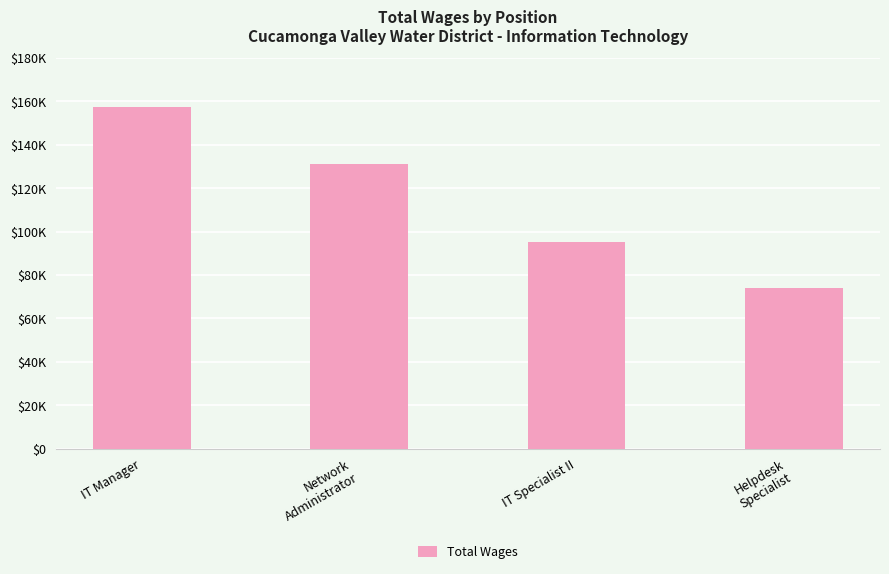

What is the ratio of the value at Network
Administrator to the value at Helpdesk
Specialist?

1.8